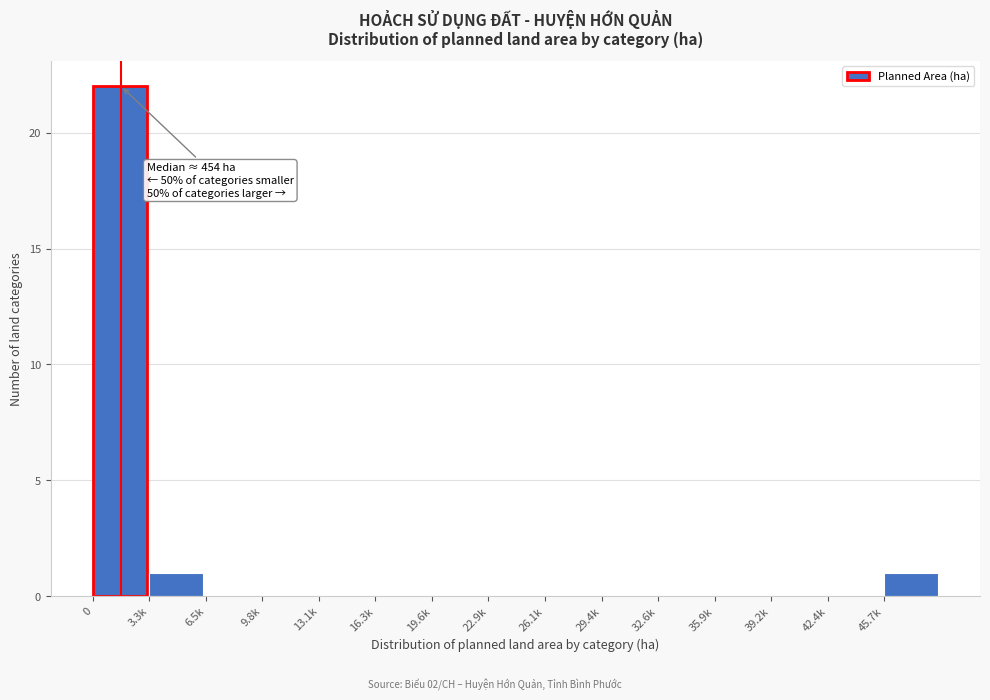

Reading left to right, transcribe all the data shown in this chart.

0=22	3.3k=1	6.5k=0	9.8k=0	13.1k=0	16.3k=0	19.6k=0	22.9k=0	26.1k=0	29.4k=0	32.6k=0	35.9k=0	39.2k=0	42.4k=0	45.7k=1